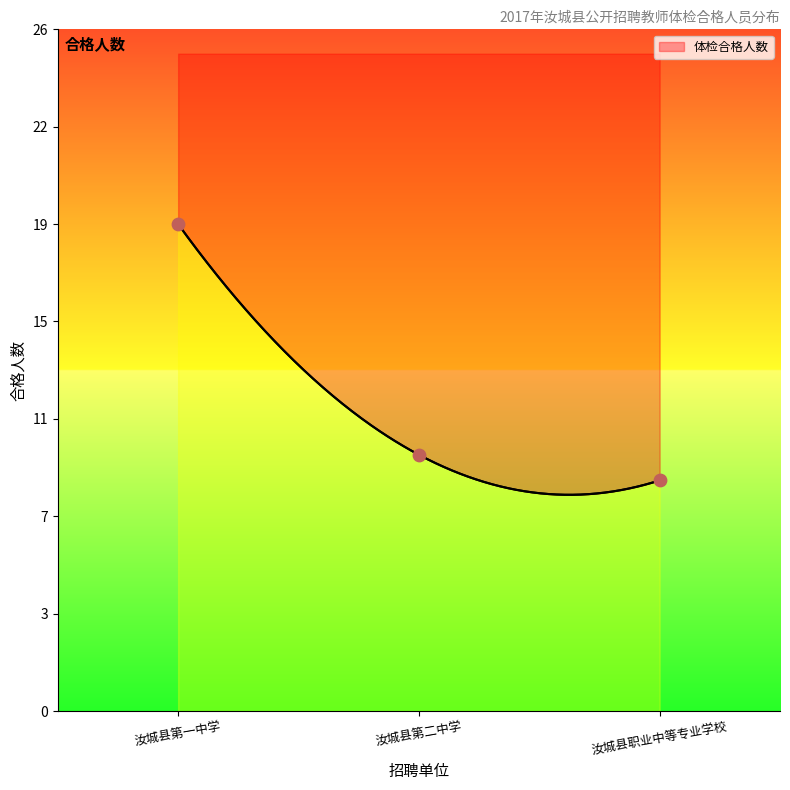

Which has a higher value, 汝城县职业中等专业学校 or 汝城县第一中学?

汝城县第一中学